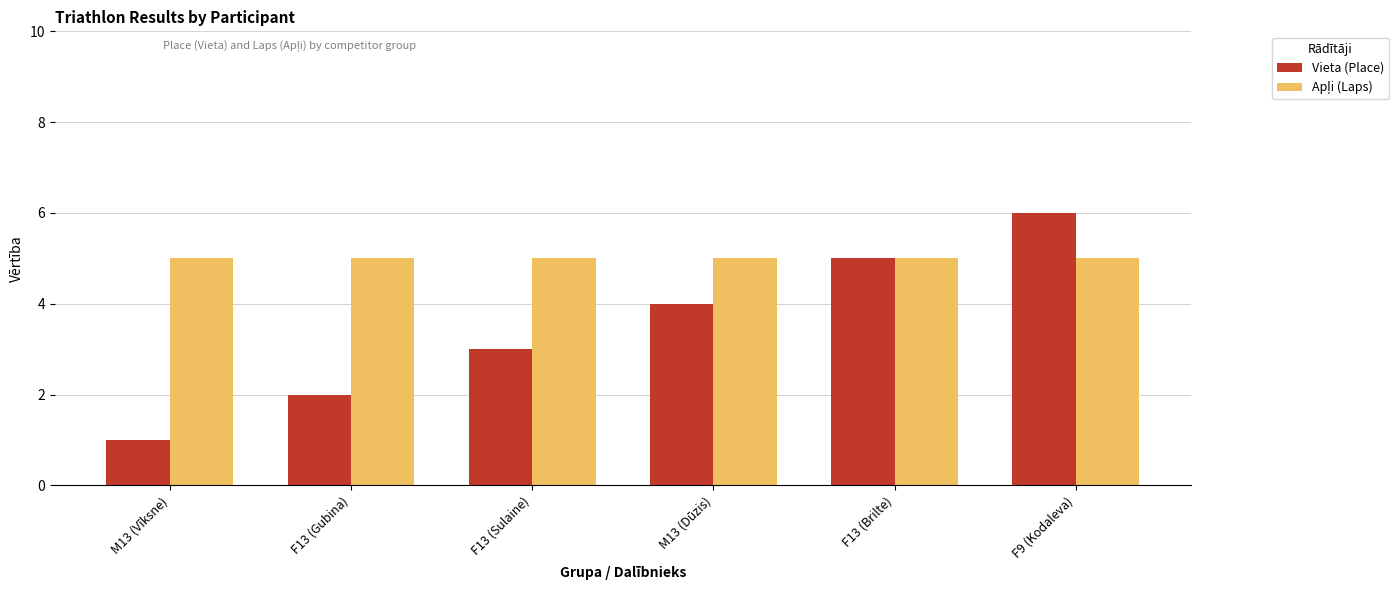

List the labels in order of Vieta (Place) value, largest first.

F9 (Kodaleva), F13 (Brilte), M13 (Dūzis), F13 (Sulaine), F13 (Gubina), M13 (Vīksne)